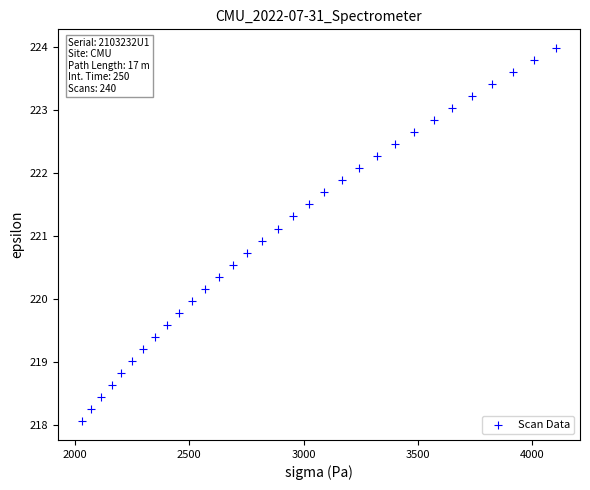

What is the range of X values (max minus min)?

2076.7